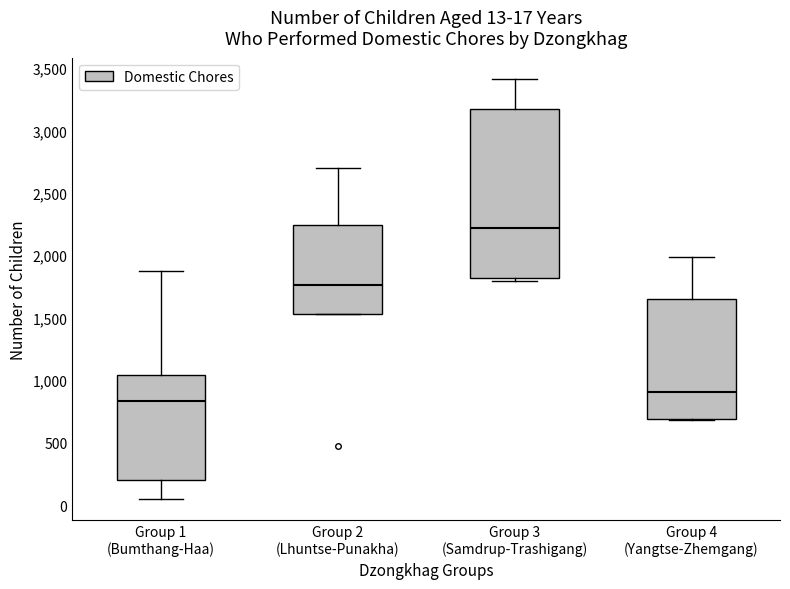

Which box is the tallest, from its lower edge to its upper edge?

Group 3 (Samdrup-Trashigang)